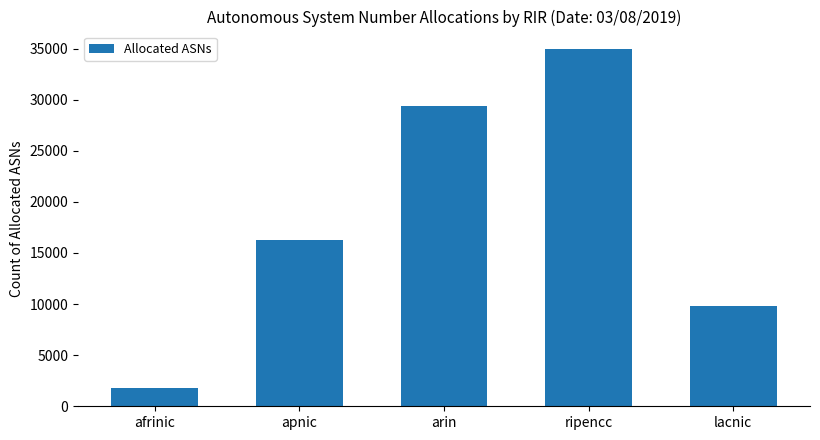

How many distinct data groups are displayed?

1